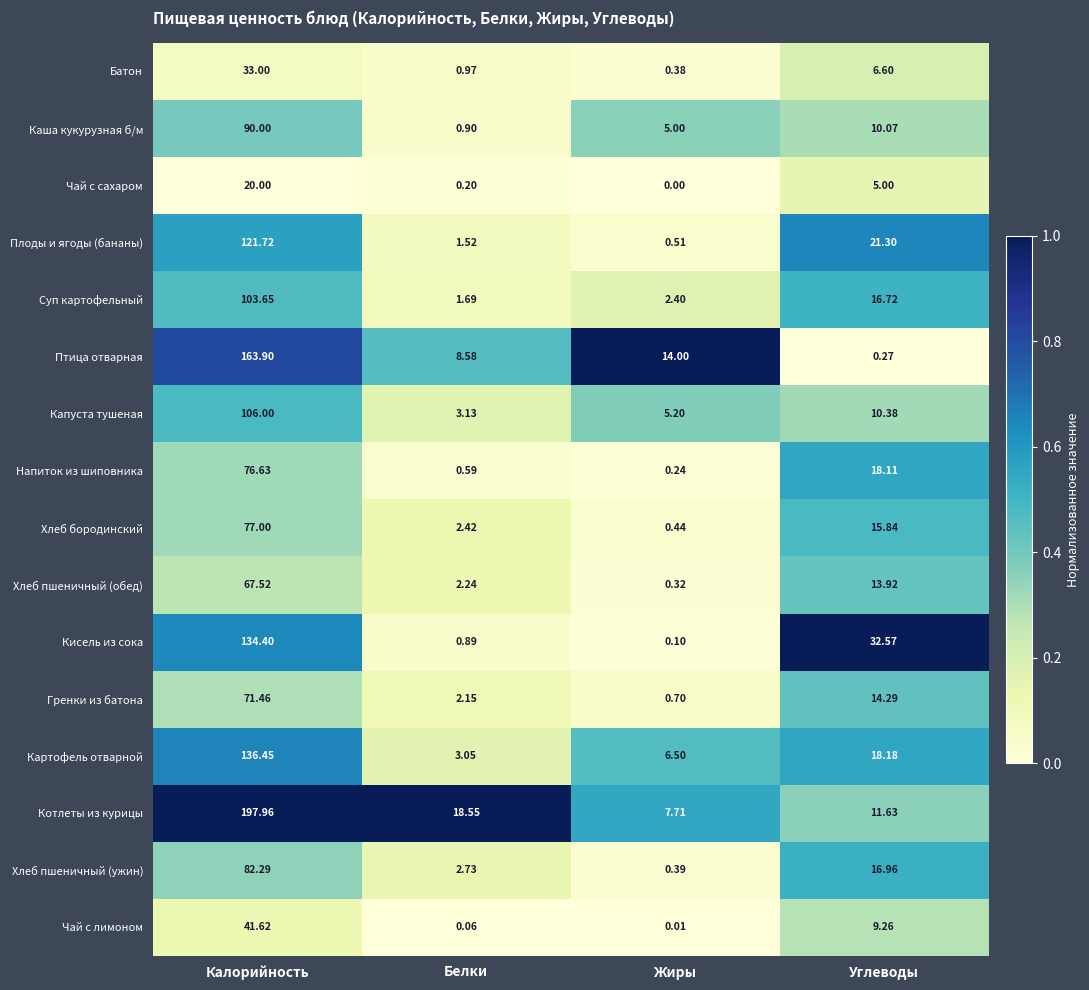

At which label does Хлеб пшеничный (ужин) reach its peak?

Калорийность